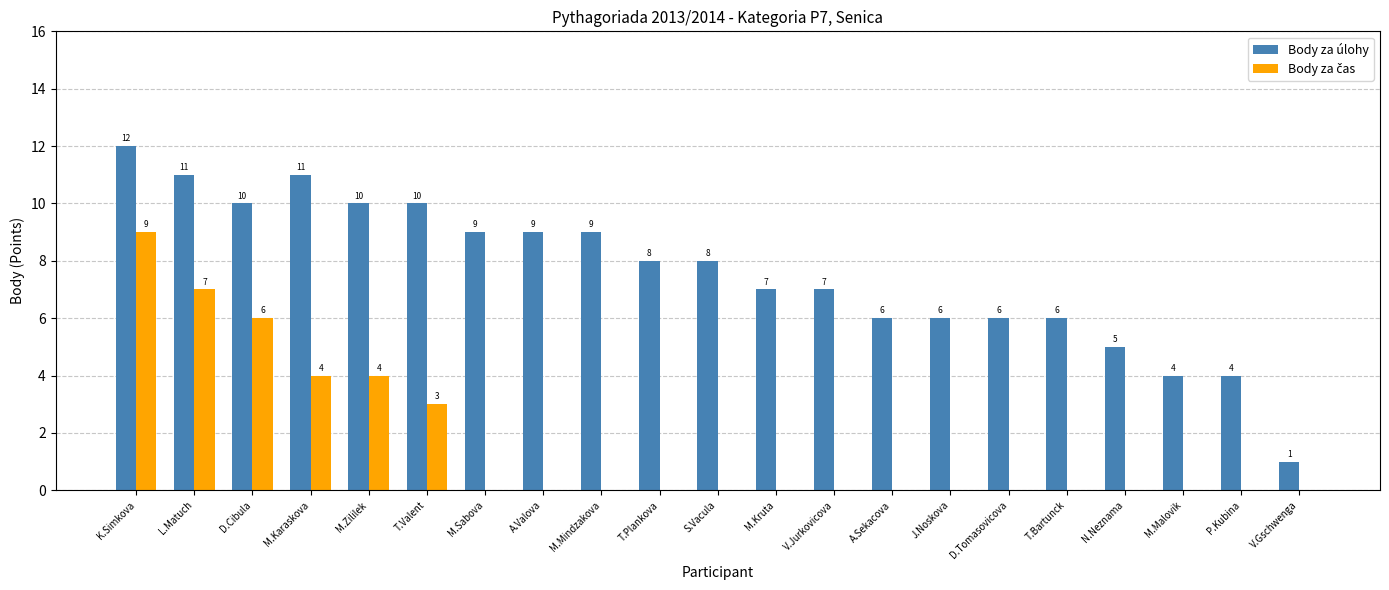

What is the maximum value shown in the chart?

12